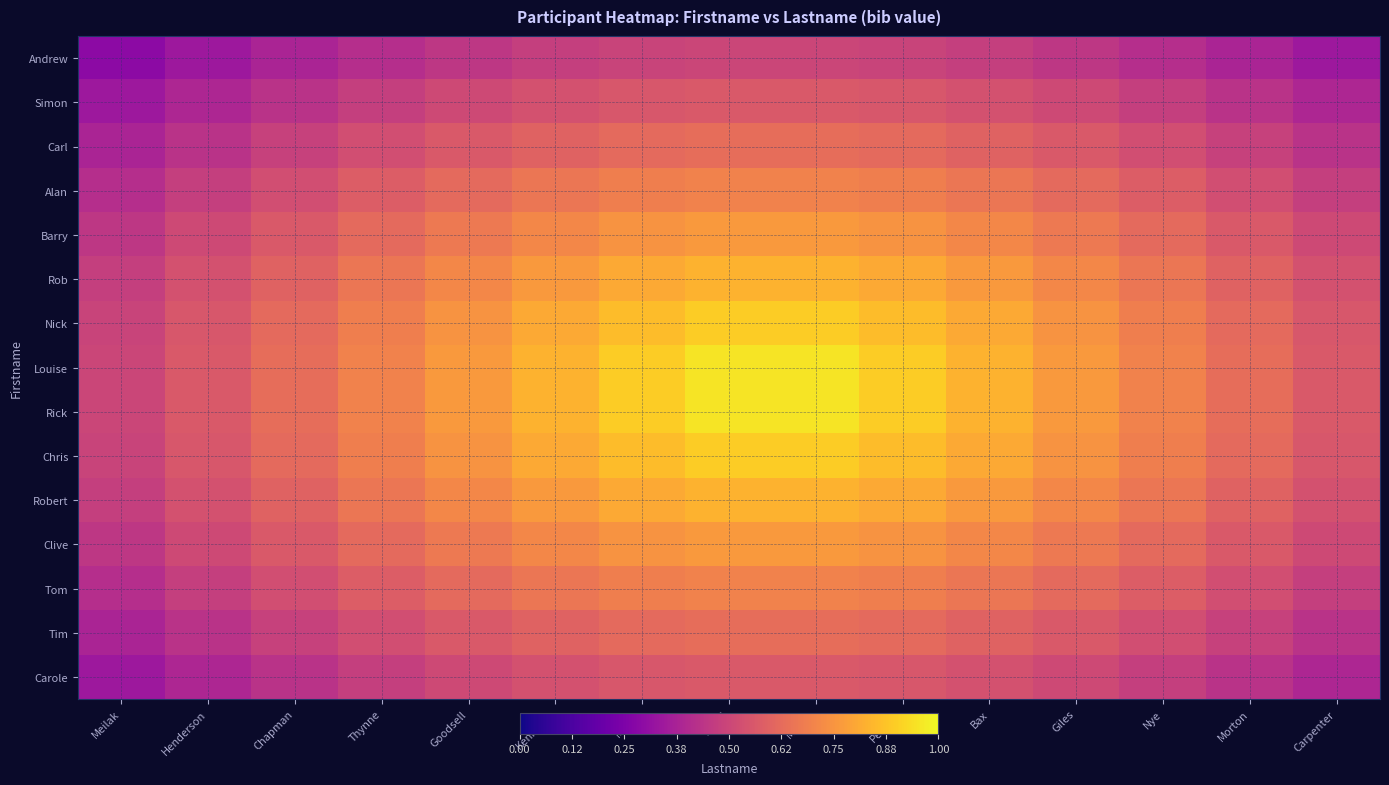

What is the total value across all series at Bax?

10.3